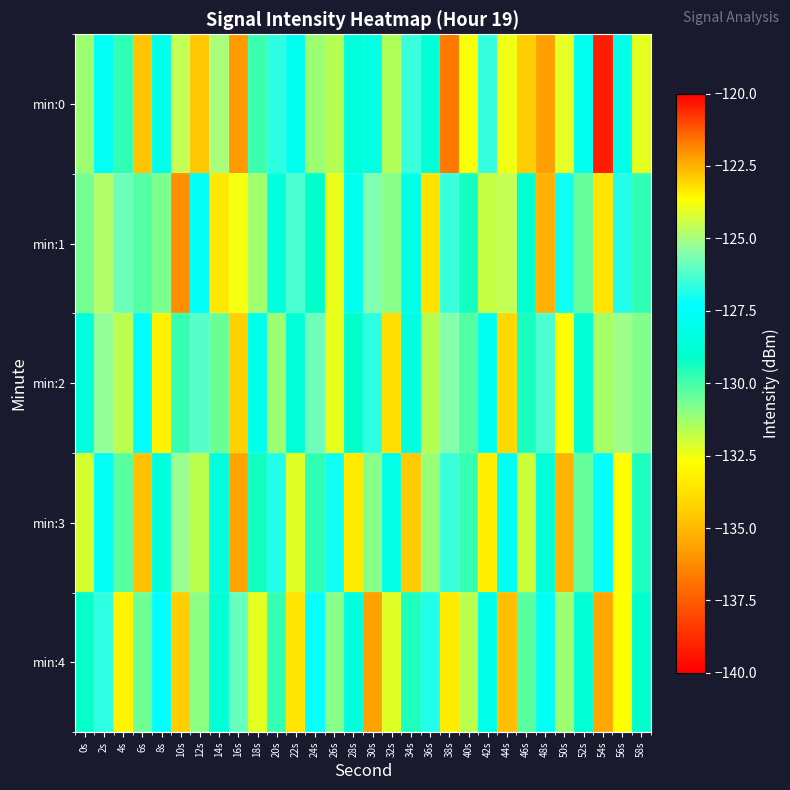

At which category does the chart reach its peak across all series?

16s